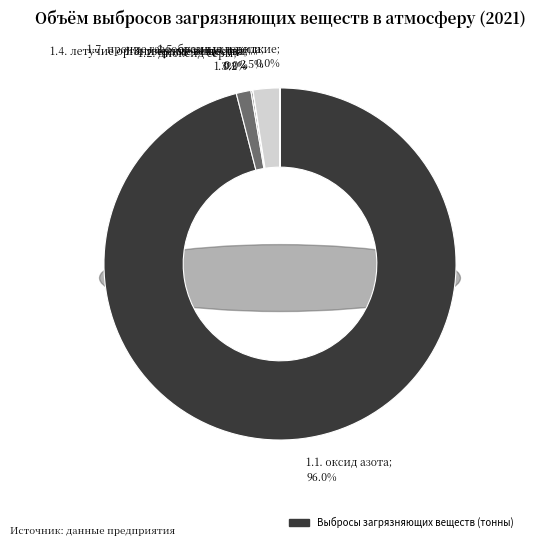

Rank the categories by value from highest to lowest.

1.1. оксид азота, 1.5. оксид углерода, 1.2. диоксид серы, 1.3. твёрдые вещества, 1.7. прочие газообразные и жидкие, 1.4. летучие органические вещества